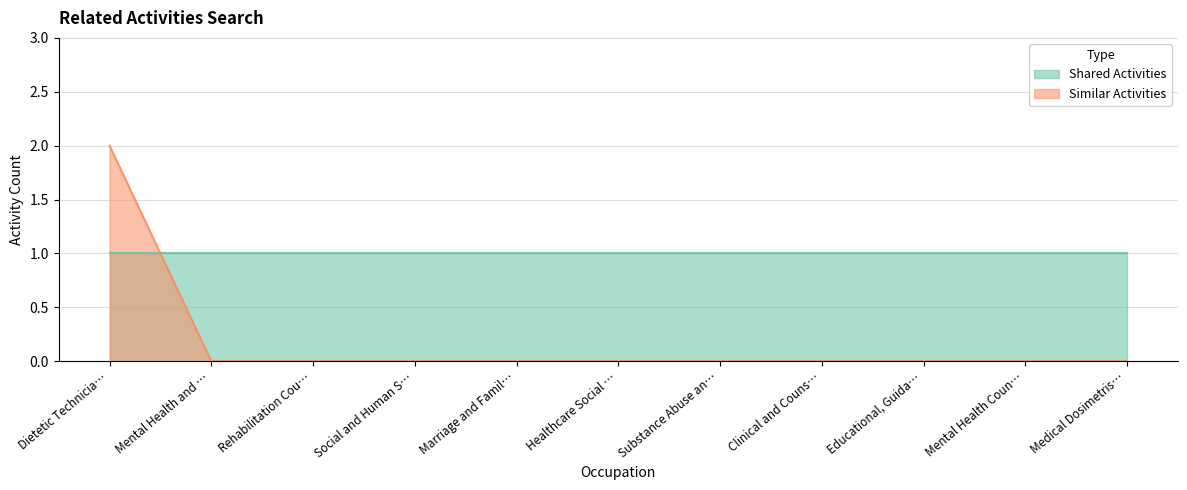

How many lines are shown in the chart?

2